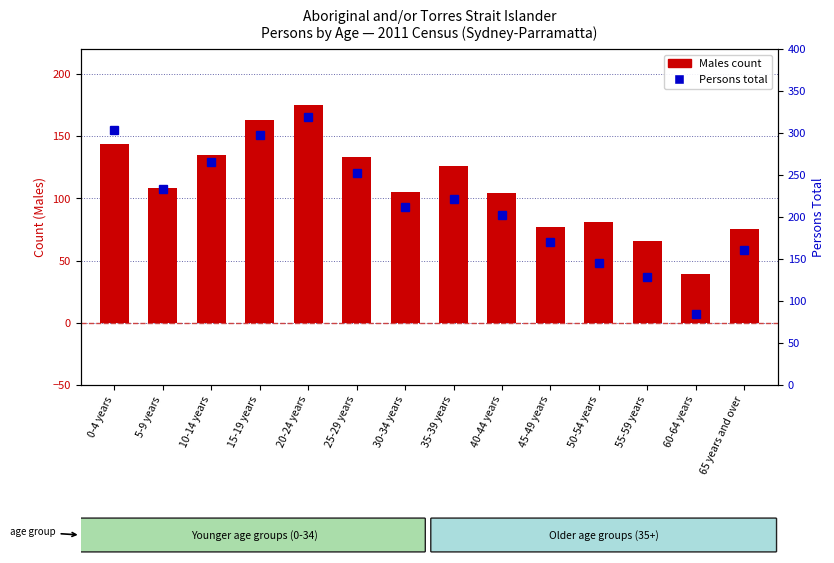

At how many categories does at least one series exceed 65?

14